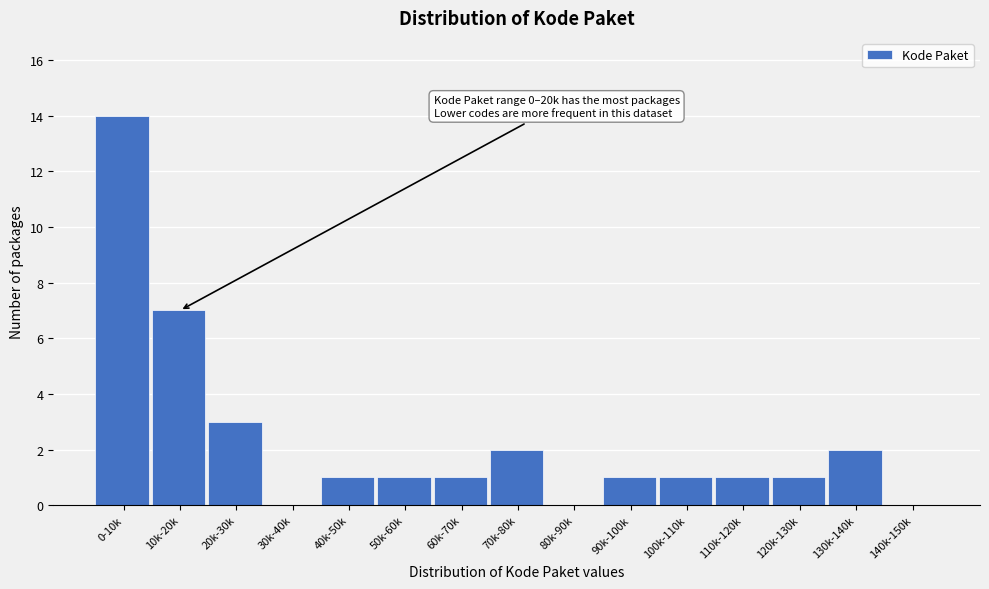

Reading right to left, transcribe all the data shown in this chart.

140k-150k=0	130k-140k=2	120k-130k=1	110k-120k=1	100k-110k=1	90k-100k=1	80k-90k=0	70k-80k=2	60k-70k=1	50k-60k=1	40k-50k=1	30k-40k=0	20k-30k=3	10k-20k=7	0-10k=14